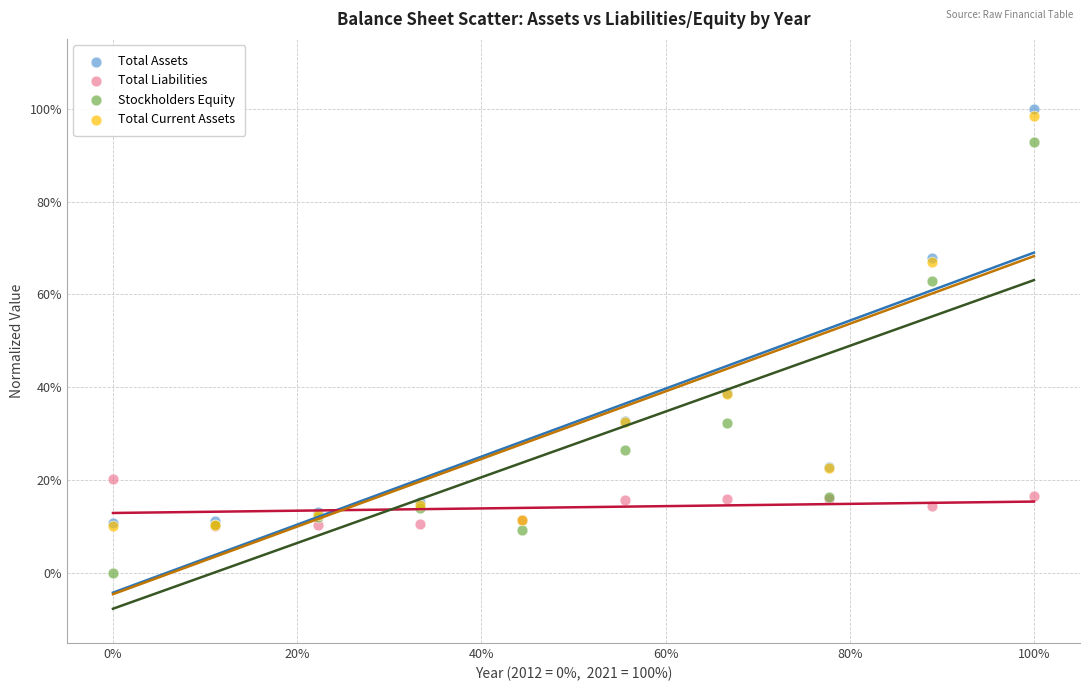

Which series reaches the minimum Y coordinate?

Stockholders Equity